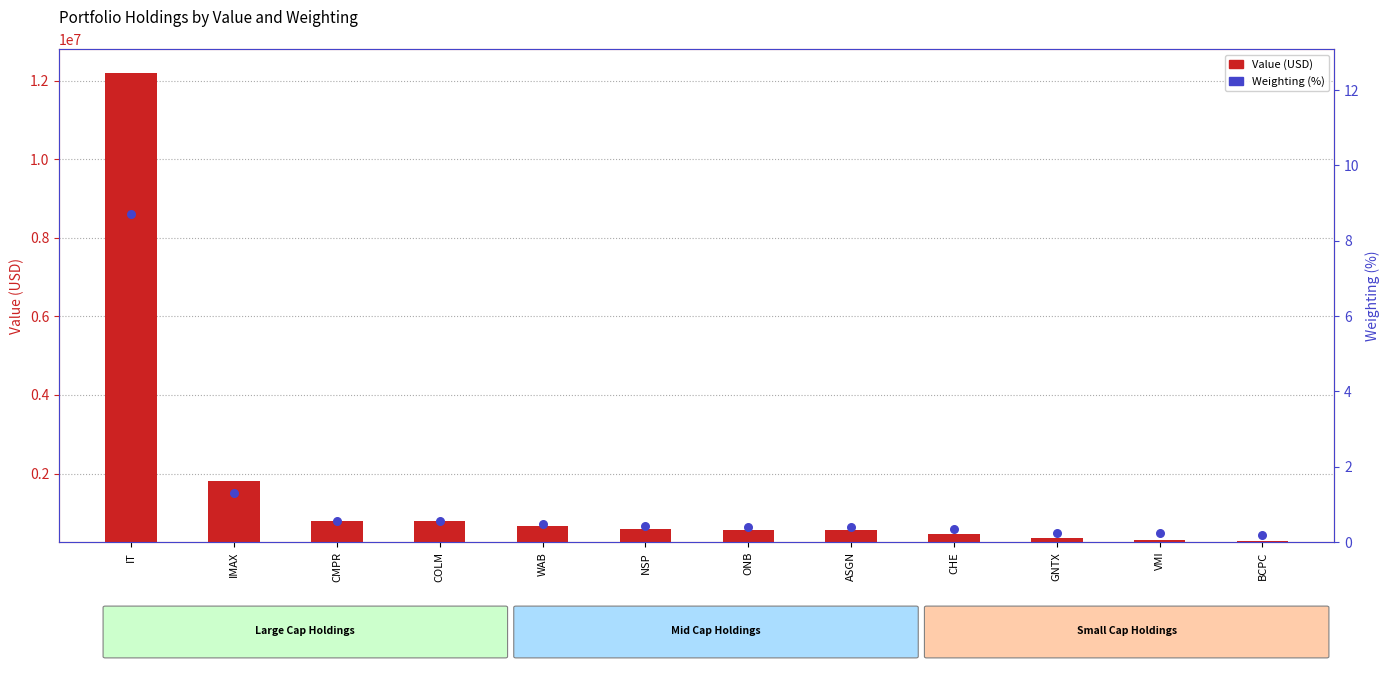

Which series has the largest Y range (max minus min)?

Value (USD)